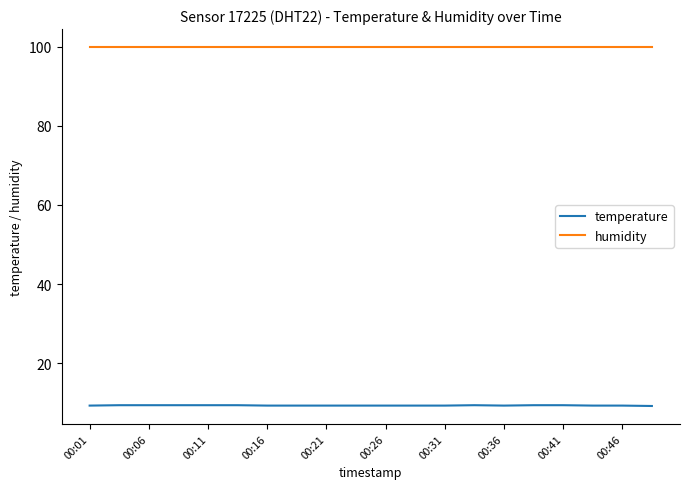

What is the maximum value for humidity?

99.9